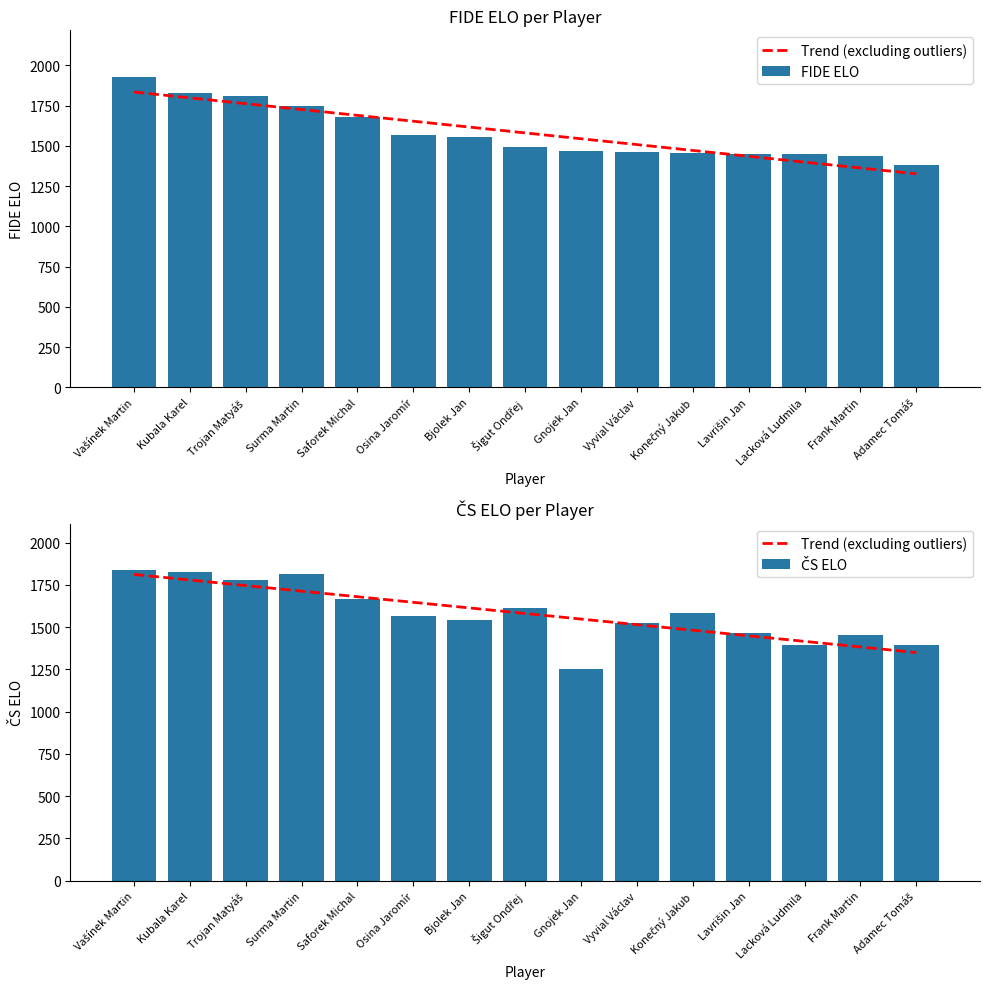

How many groups of bars are there?

15